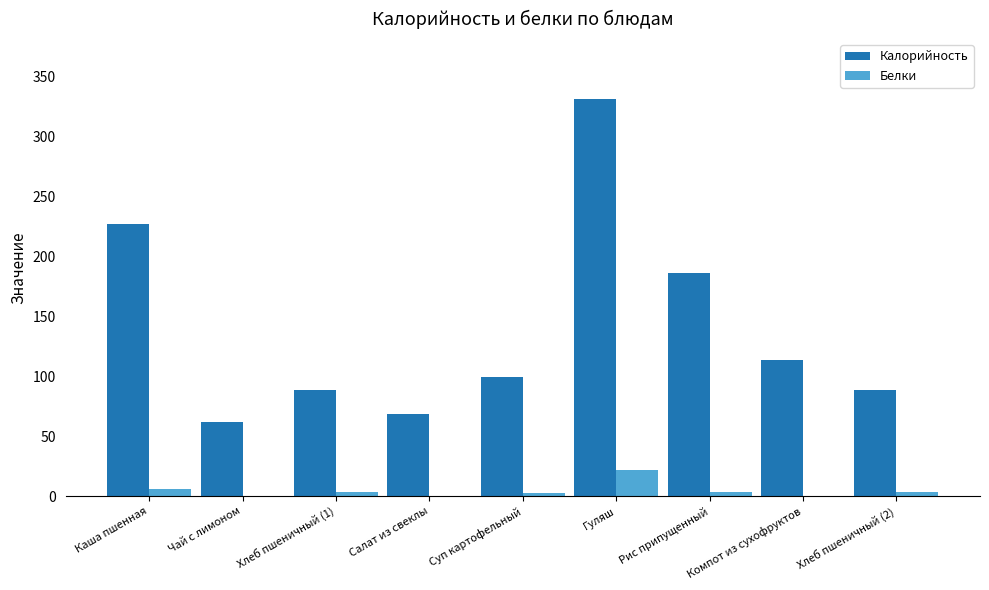

How many data points does each series have?

9